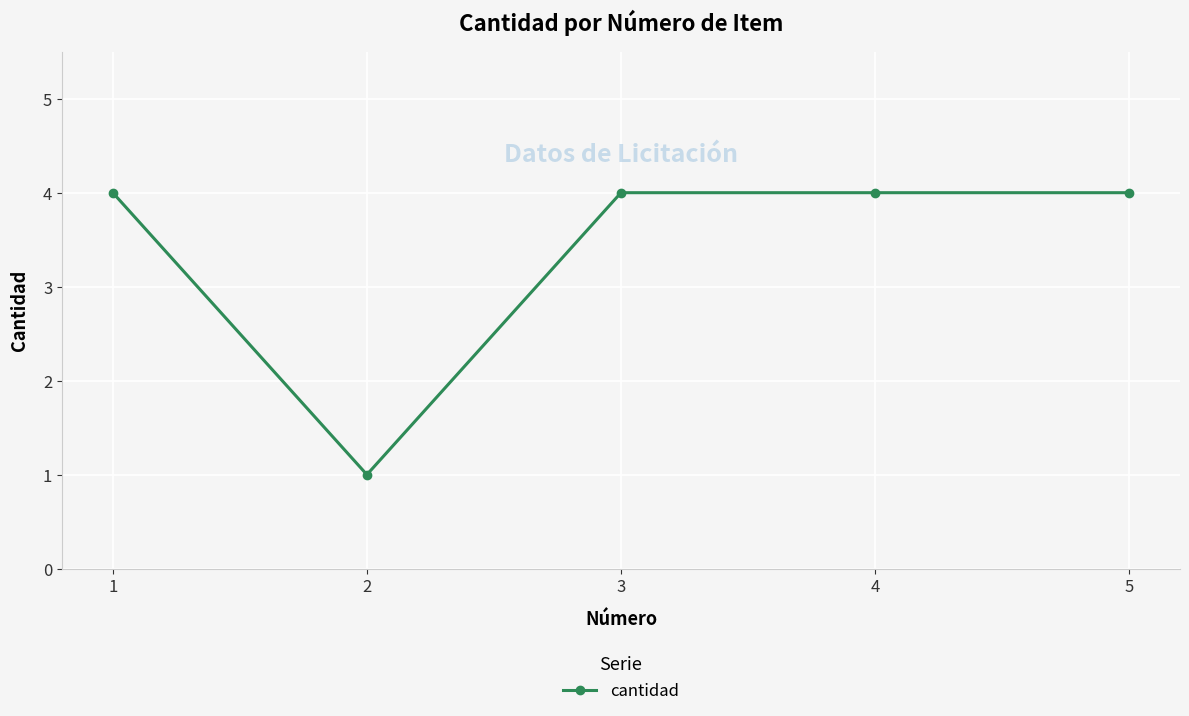

Where is the data nearest to the value 2?

2